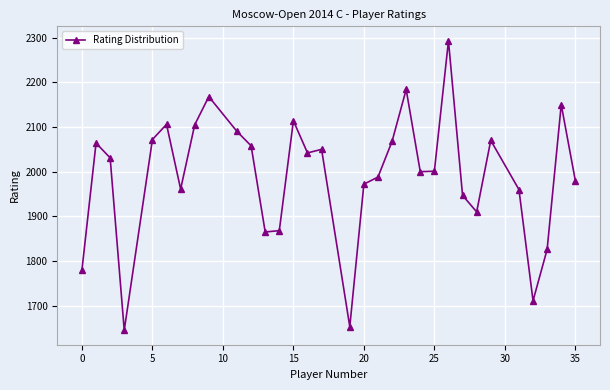

What is the minimum value shown in the chart?

1645